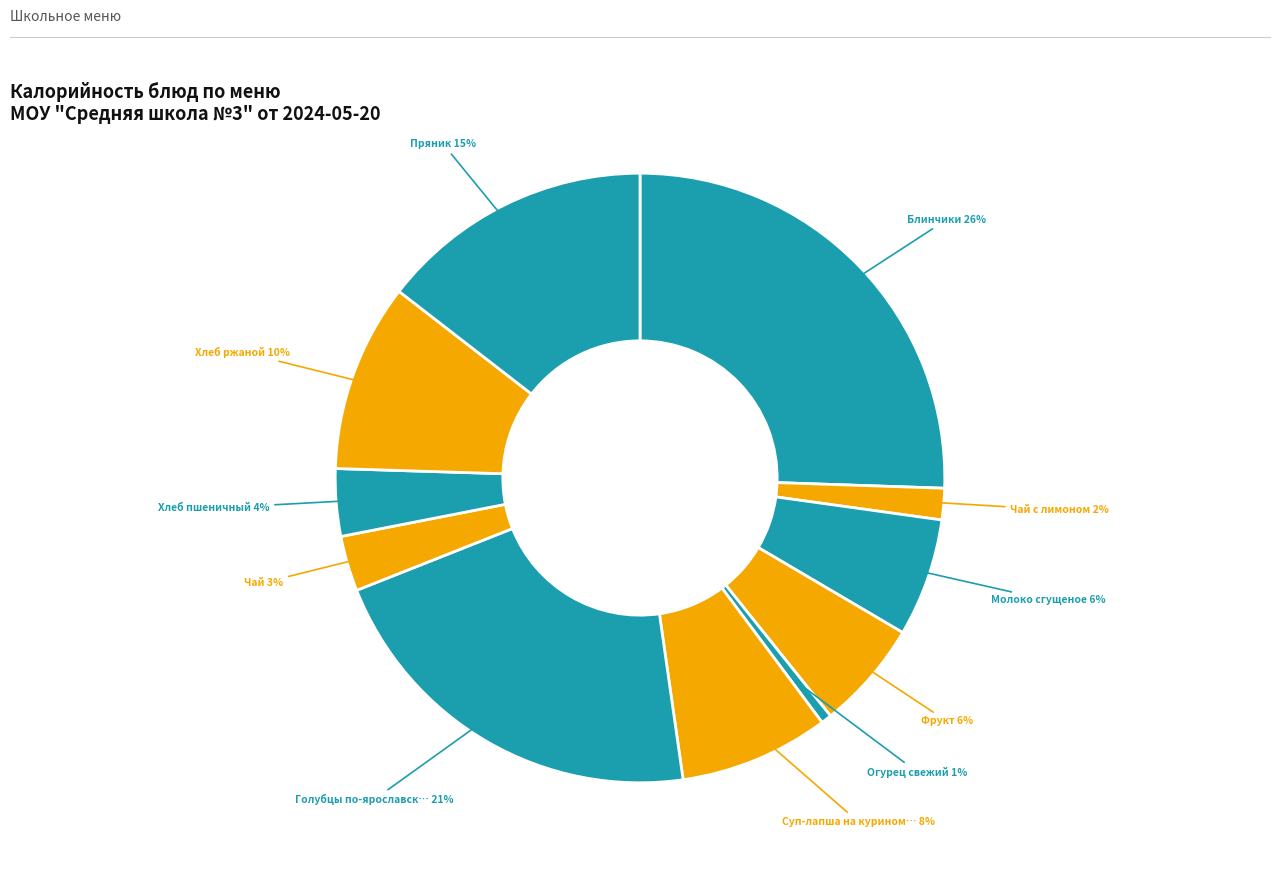

How many segments does this pie chart have?

11